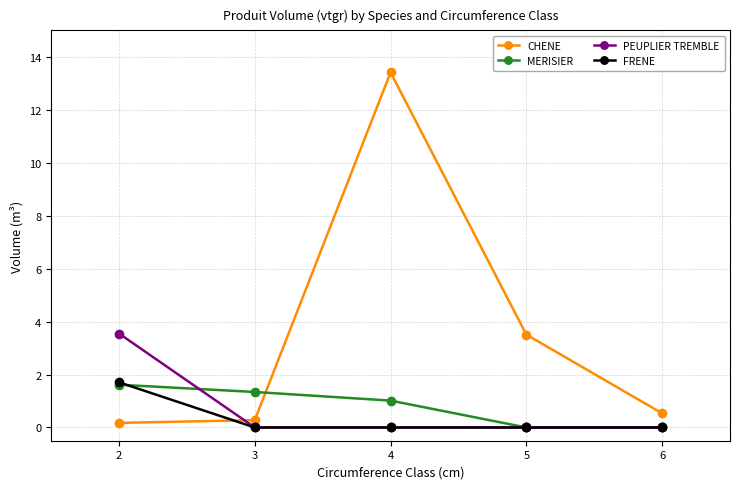

The PEUPLIER TREMBLE series shows 3.5 at 2. True or false?

True